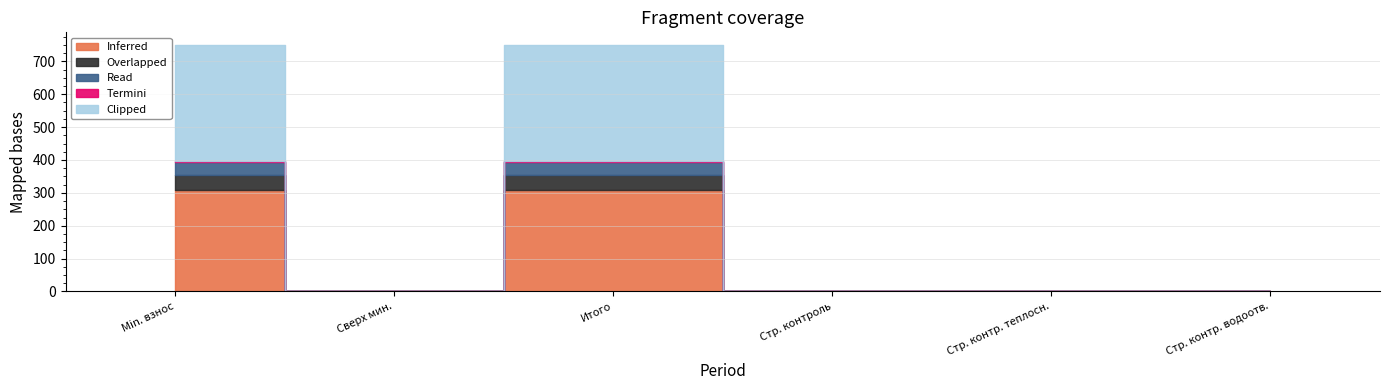

At which category does Overlapped reach its first local valley?

сверх минимального размера взноса